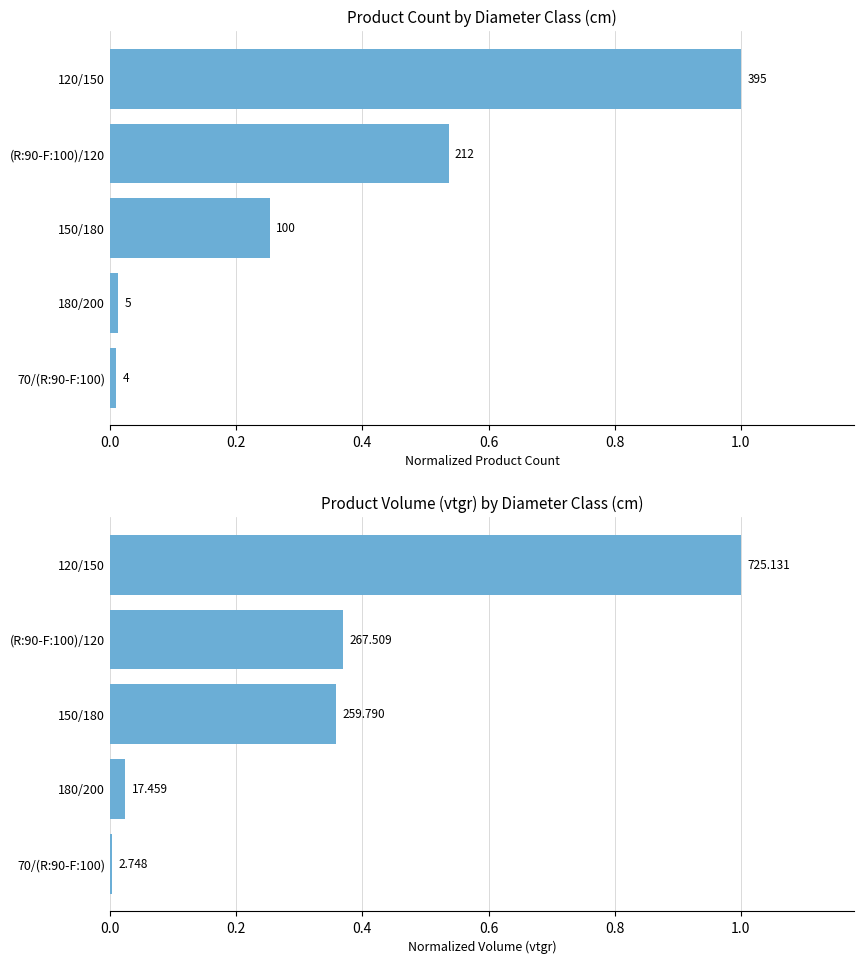

How many data points does each series have?

5